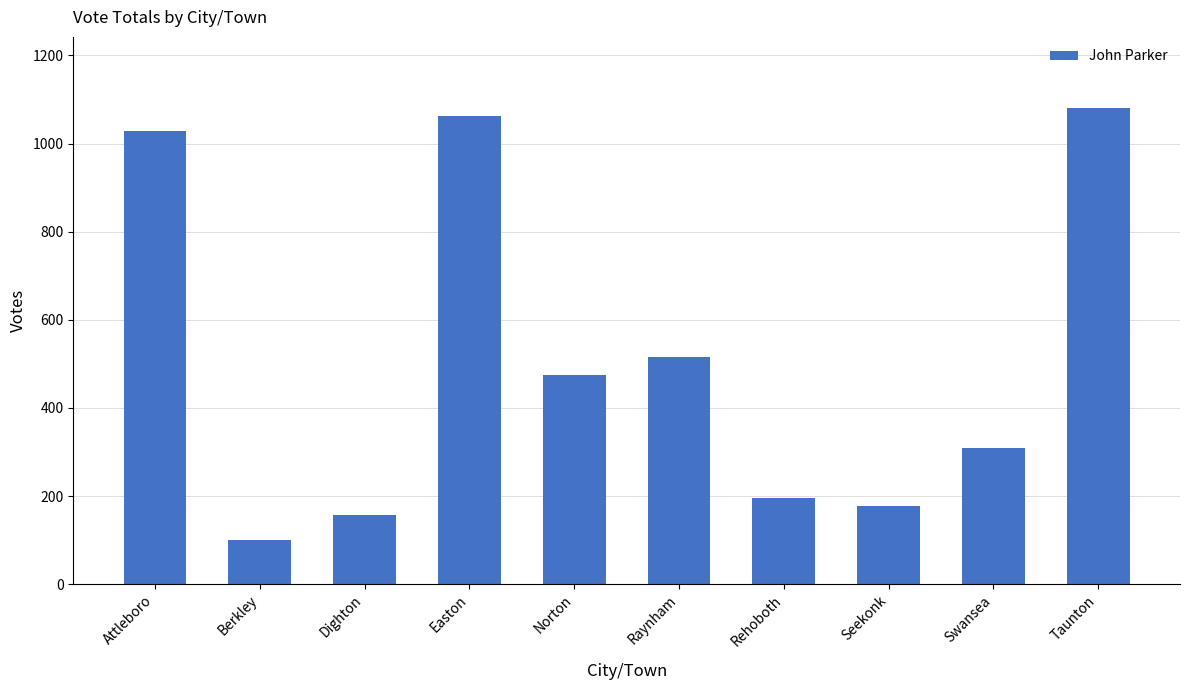

Where does the data first go above 475?

Attleboro